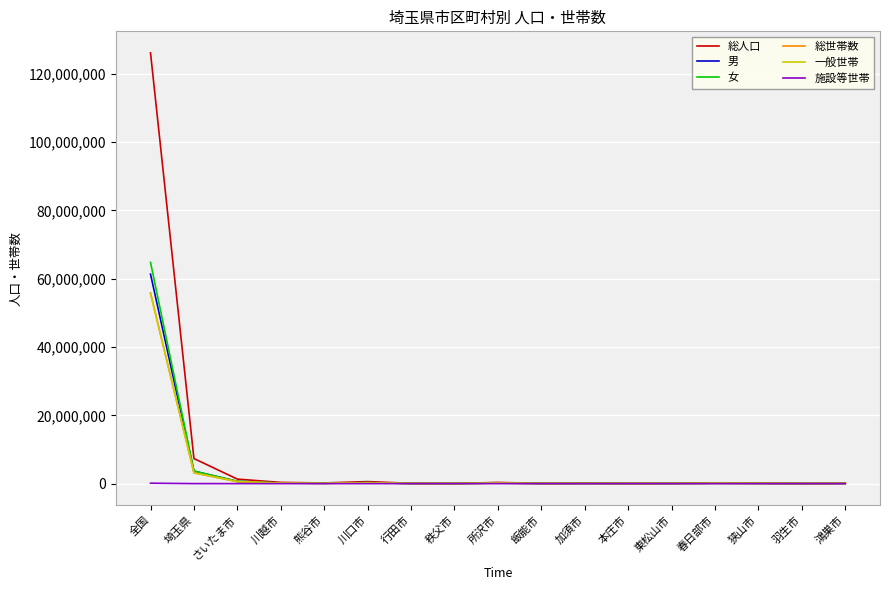

Where is 総人口 nearest to the value 63098574?

埼玉県